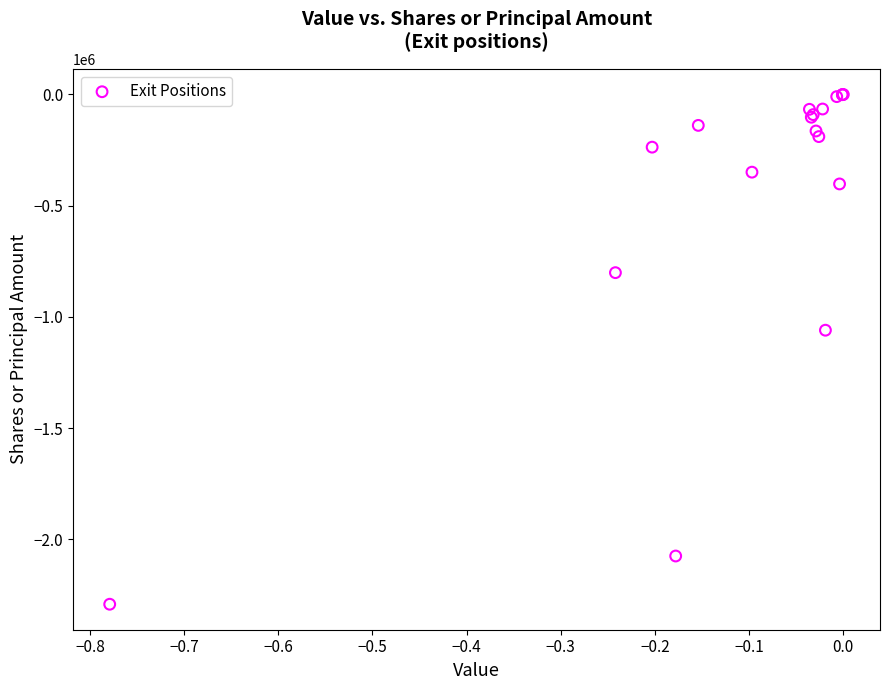

What Y value in the scatter plot is closest to -1146337?

-1060218